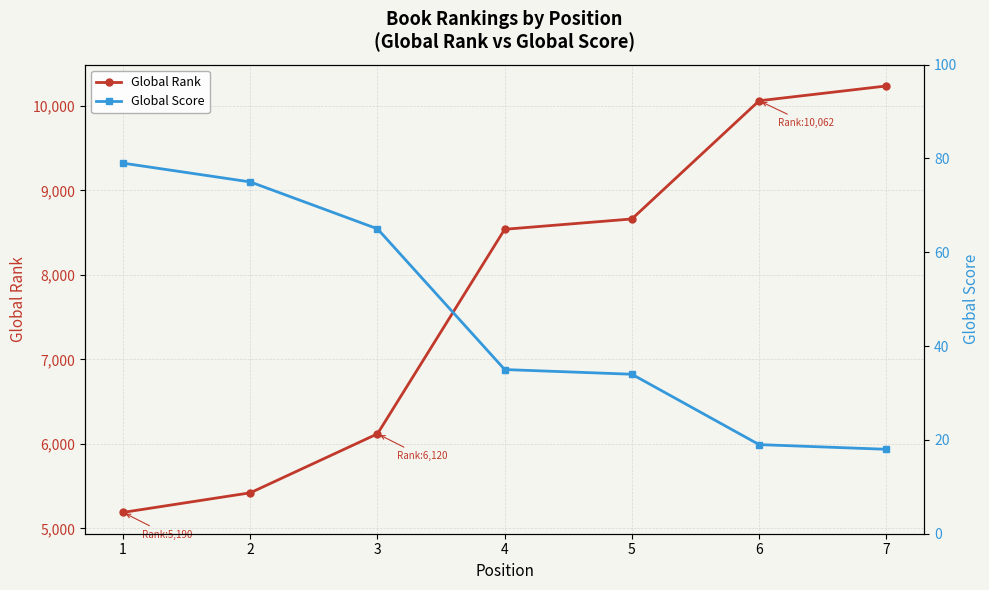

True or false: Global Score and Global Rank cross at least once.

False